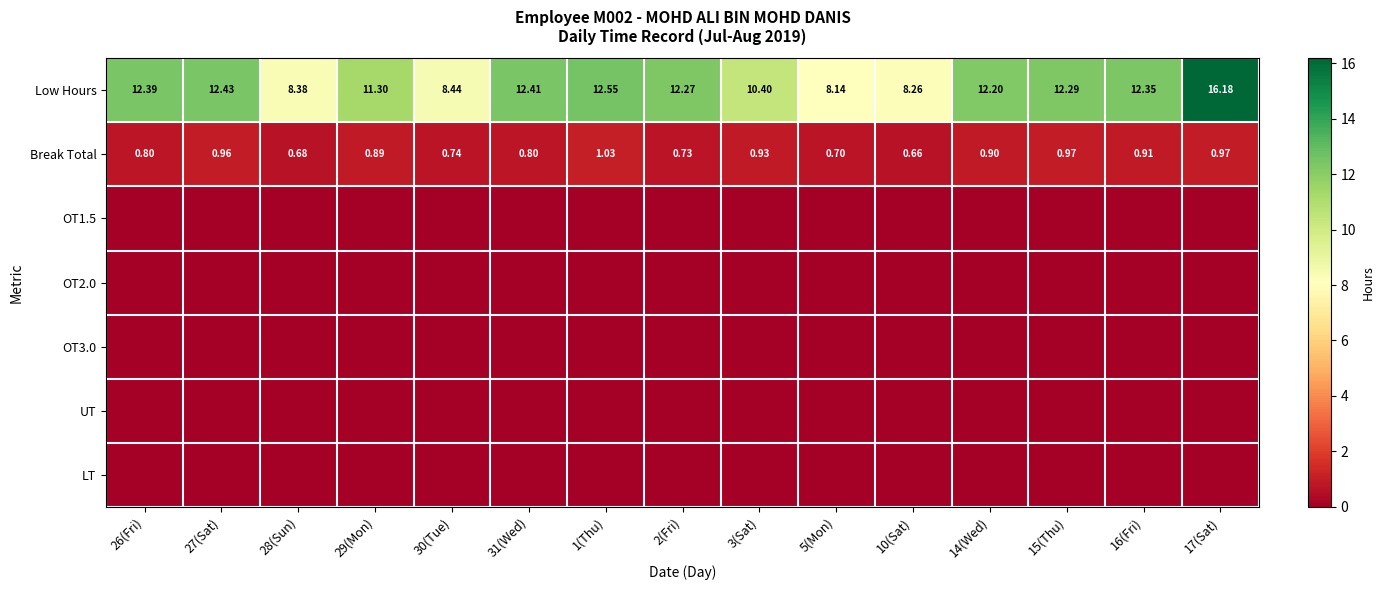

At how many categories does at least one series exceed 0?

15